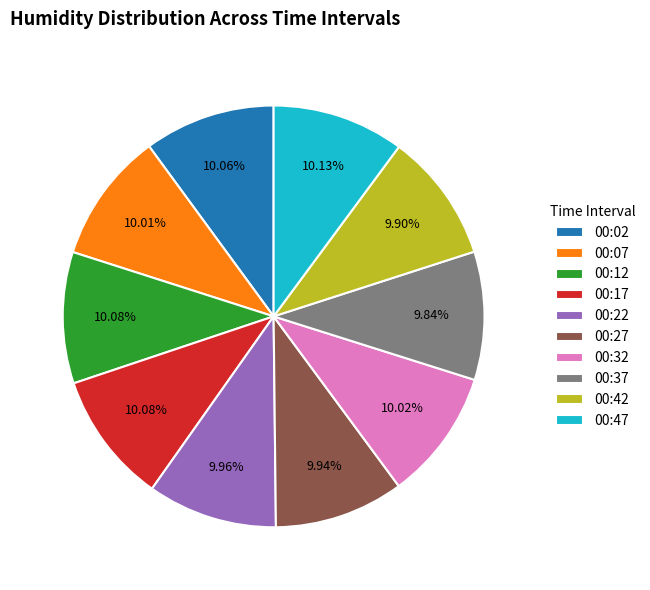

What percentage do 00:47 and 00:42 together represent?

20.0%